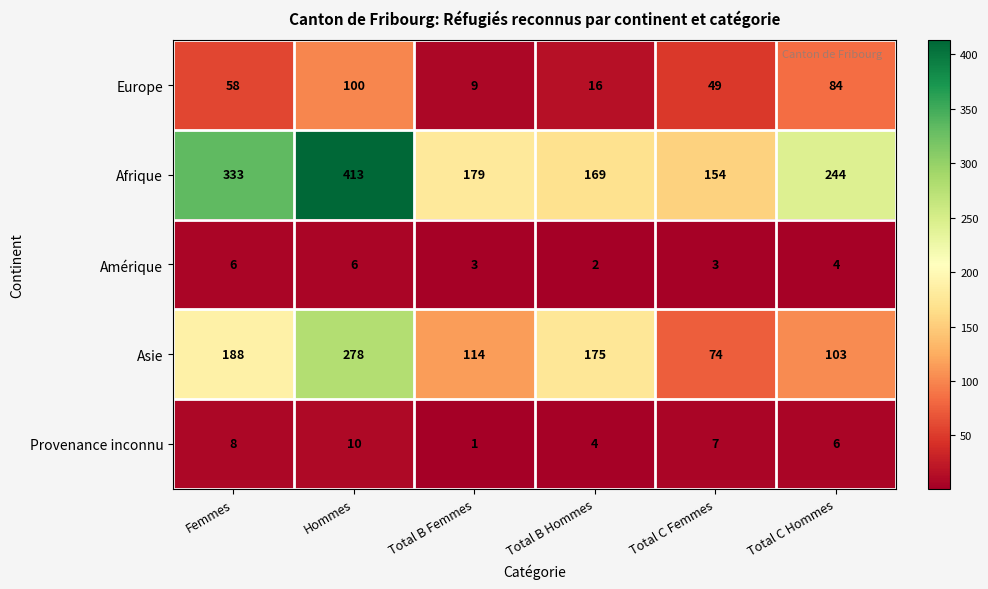

The Provenance inconnu series shows 11 at Femmes. True or false?

False